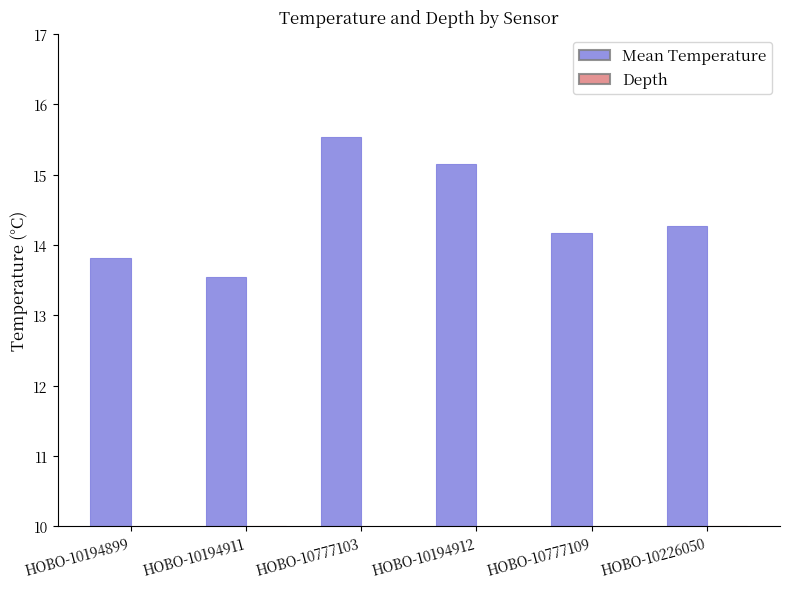

At which category is the sum across all series the highest?

HOBO-10226050